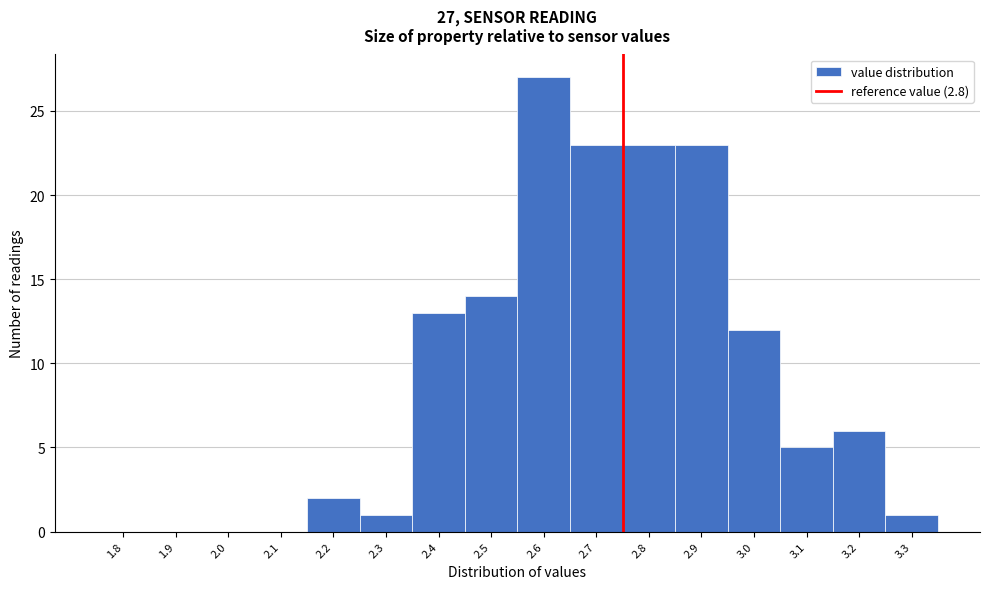

Reading left to right, list all the values displayed in this chart.

1.8=0	1.9=0	2.0=0	2.1=0	2.2=2	2.3=1	2.4=13	2.5=14	2.6=27	2.7=23	2.8=23	2.9=23	3.0=12	3.1=5	3.2=6	3.3=1